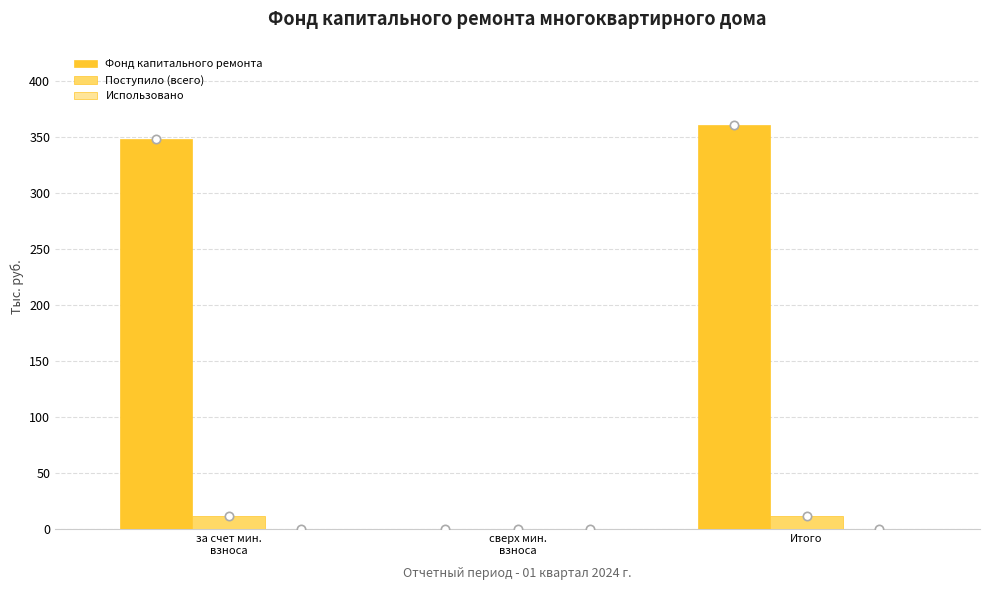

The Фонд капитального ремонта series shows 360.4 at Итого. True or false?

True